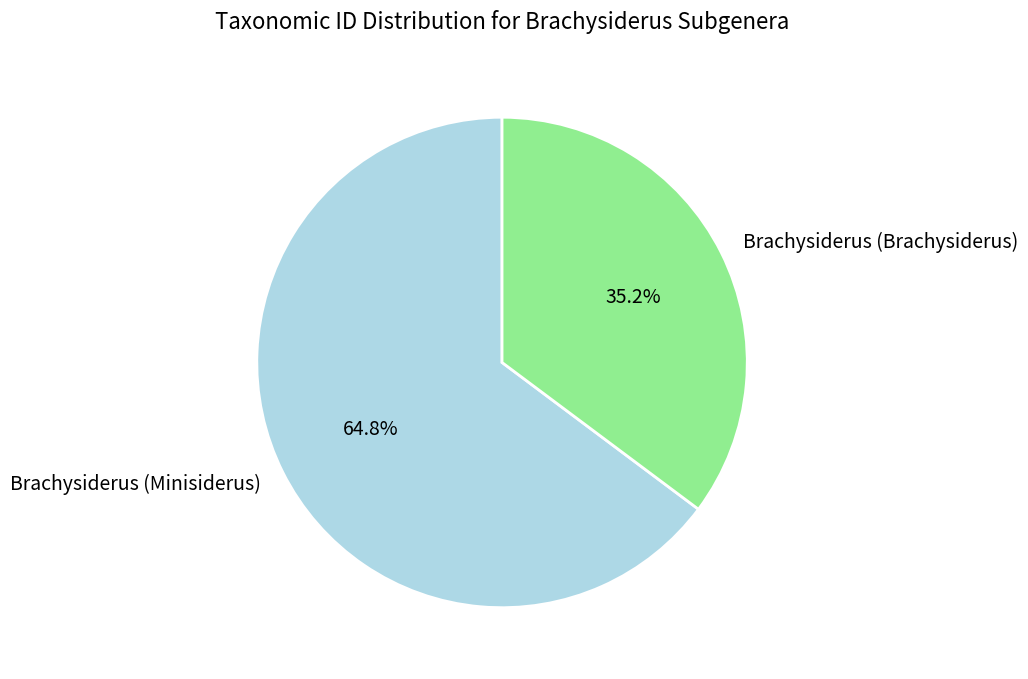

Count the number of slices in the pie.

2